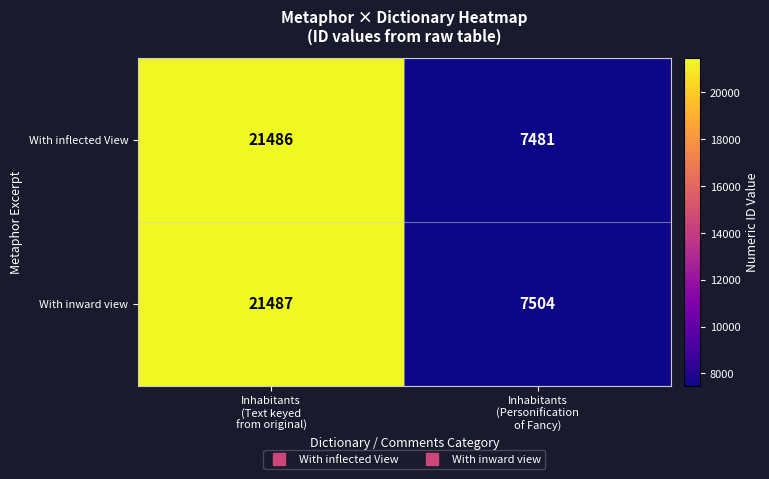

What is the sum of all With inward view values?

28991